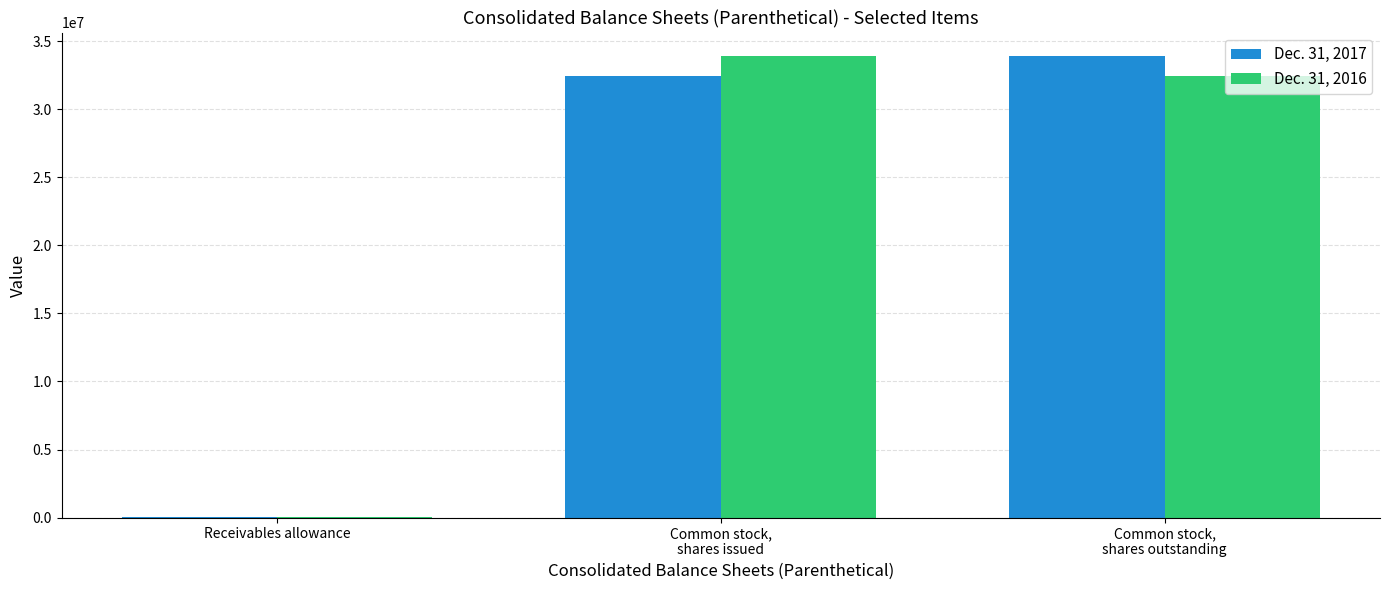

What are all the series names shown in the legend?

Dec. 31, 2017, Dec. 31, 2016